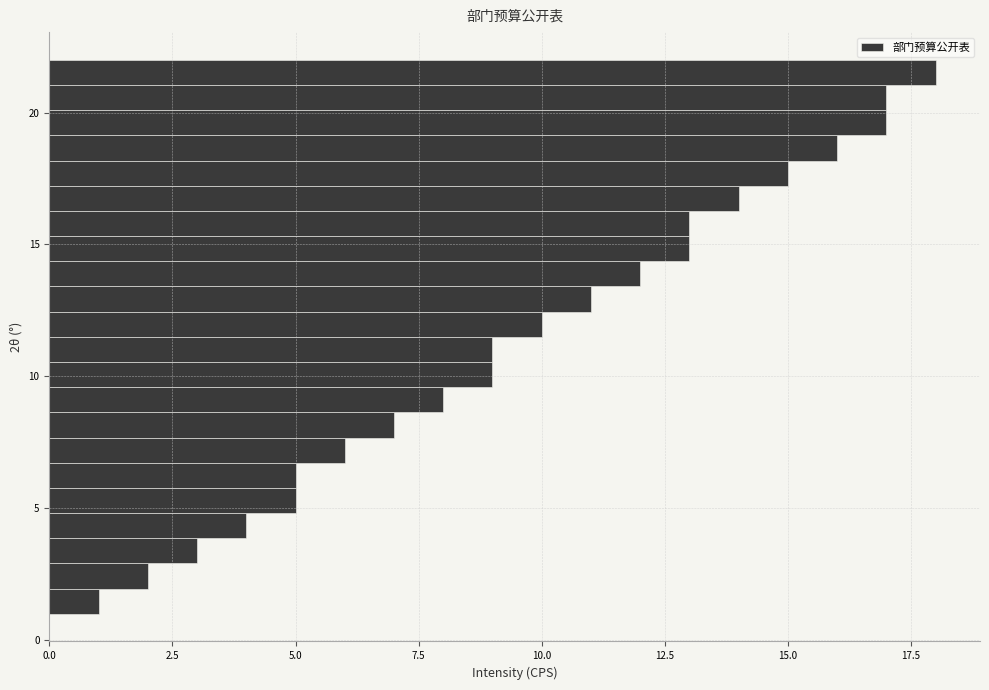

Read against the y-axis, roughly where is the centre of the longest bar?

21.5